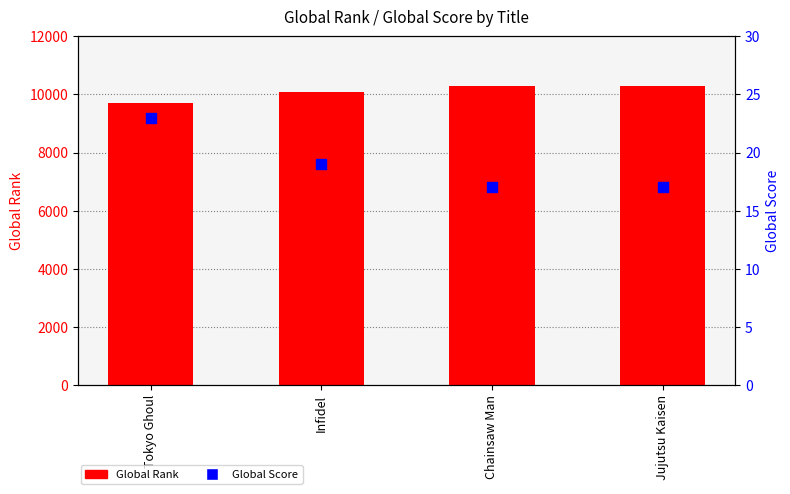

What are all the series names shown in the legend?

Global Rank, Global Score